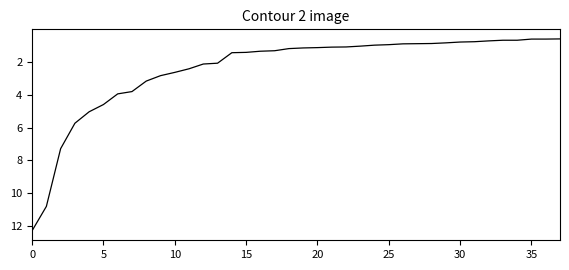

What is the minimum value shown in the chart?

0.6